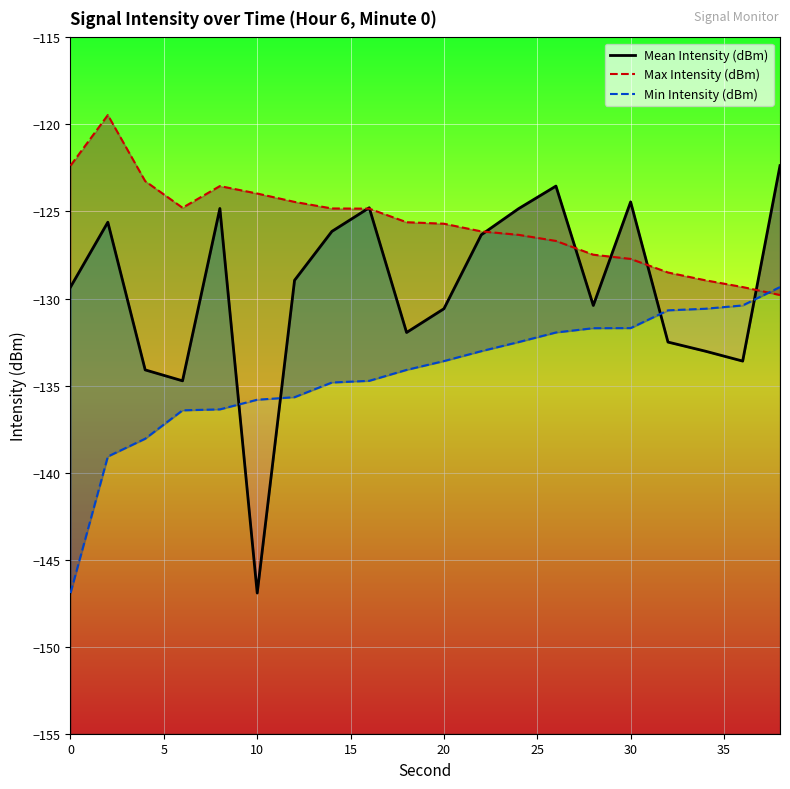

Which series has the largest total across all categories?

Max Intensity (dBm)